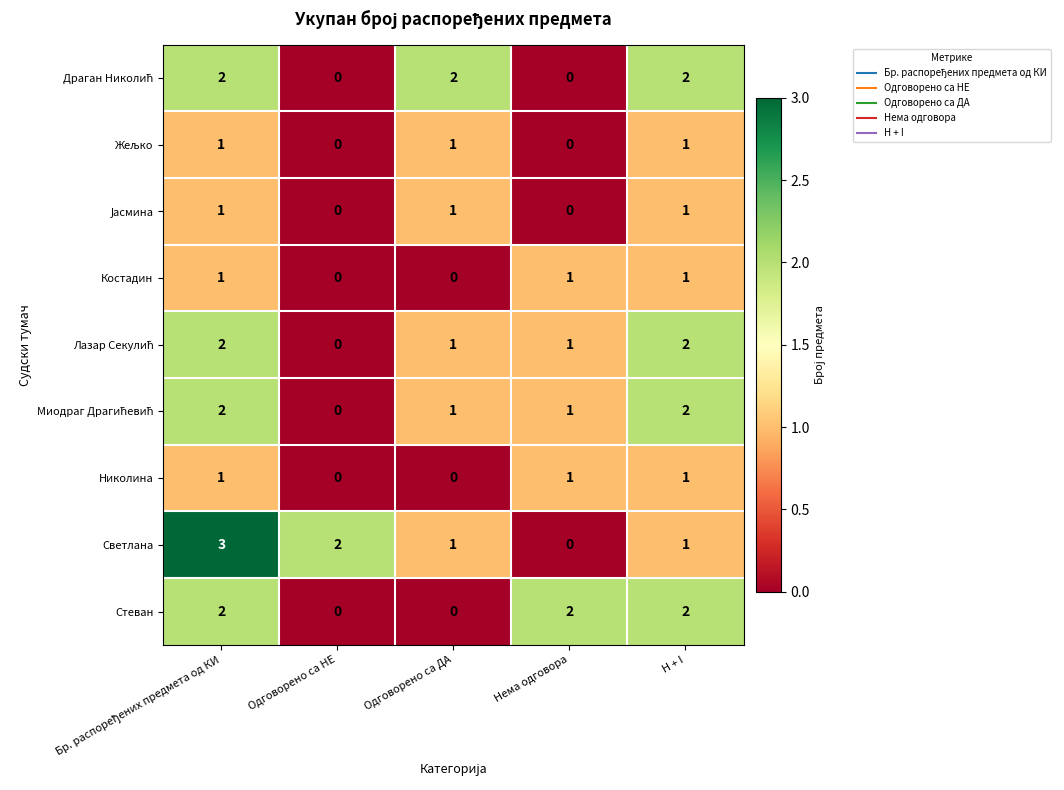

What is the total value across all series at Одговорено са ДА?

7